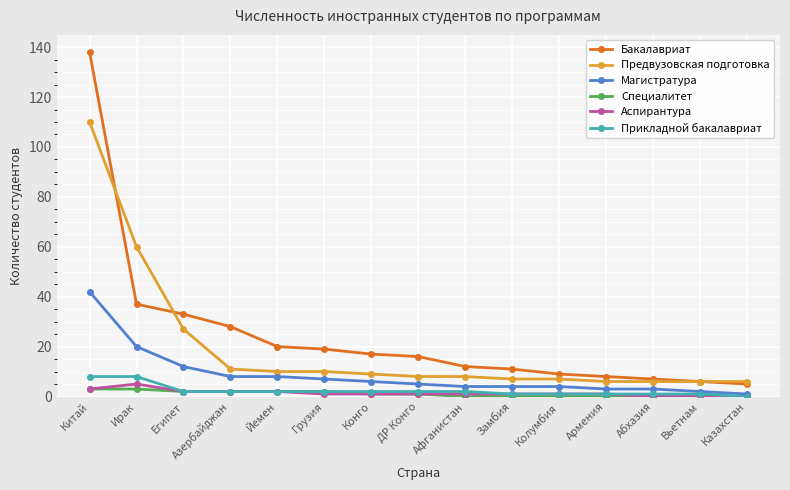

Is the value of Бакалавриат at Китай greater than the value of Аспирантура at Конго?

Yes